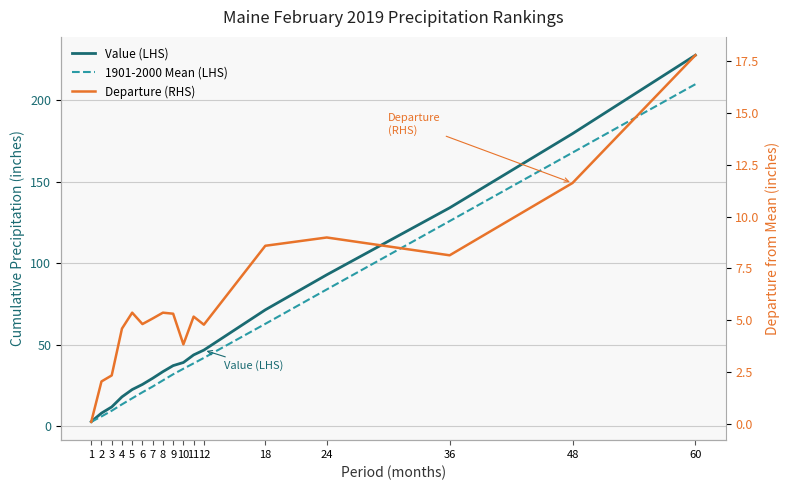

Reading left to right, what are all the values shown in this chart?

Value (LHS): 2.9	8.1	11.9	18.1	22.6	25.7	29.5	33.6	37.2	39.2	43.8	46.8	71.5	93.0	134.0	179.5	227.6
1901-2000 Mean (LHS): 2.8	6.1	9.6	13.5	17.2	20.9	24.4	28.2	31.9	35.3	38.6	42.0	62.9	84.0	125.9	167.9	209.8
Departure (RHS): 0.1	2.0	2.3	4.6	5.4	4.8	5.1	5.4	5.3	3.8	5.2	4.8	8.6	9.0	8.1	11.6	17.8